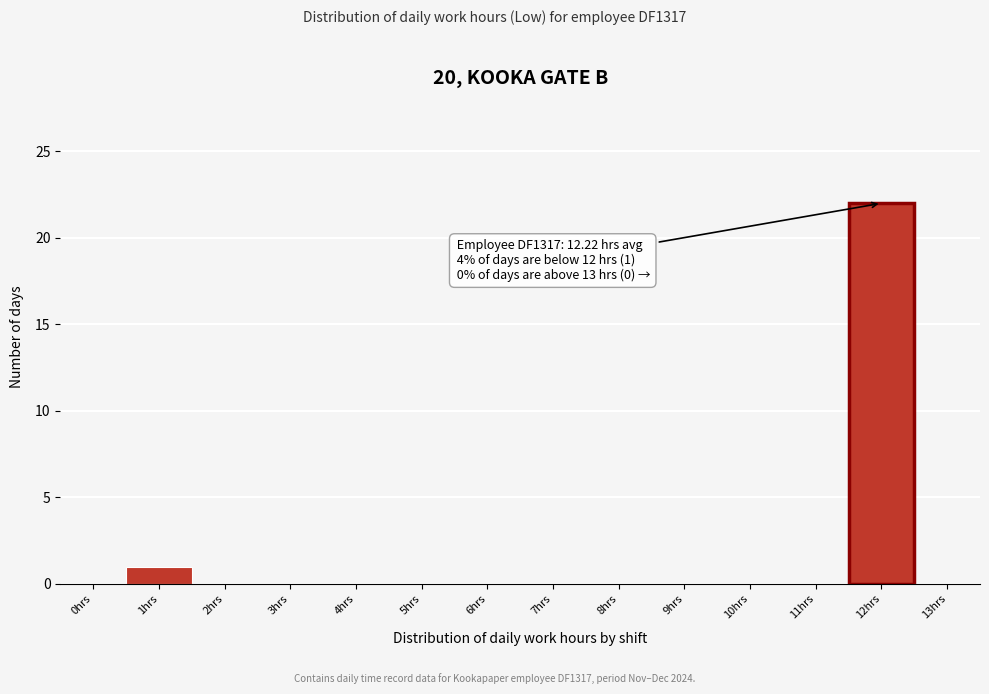

Reading right to left, list all the values displayed in this chart.

13hrs=0	12hrs=22	11hrs=0	10hrs=0	9hrs=0	8hrs=0	7hrs=0	6hrs=0	5hrs=0	4hrs=0	3hrs=0	2hrs=0	1hrs=1	0hrs=0